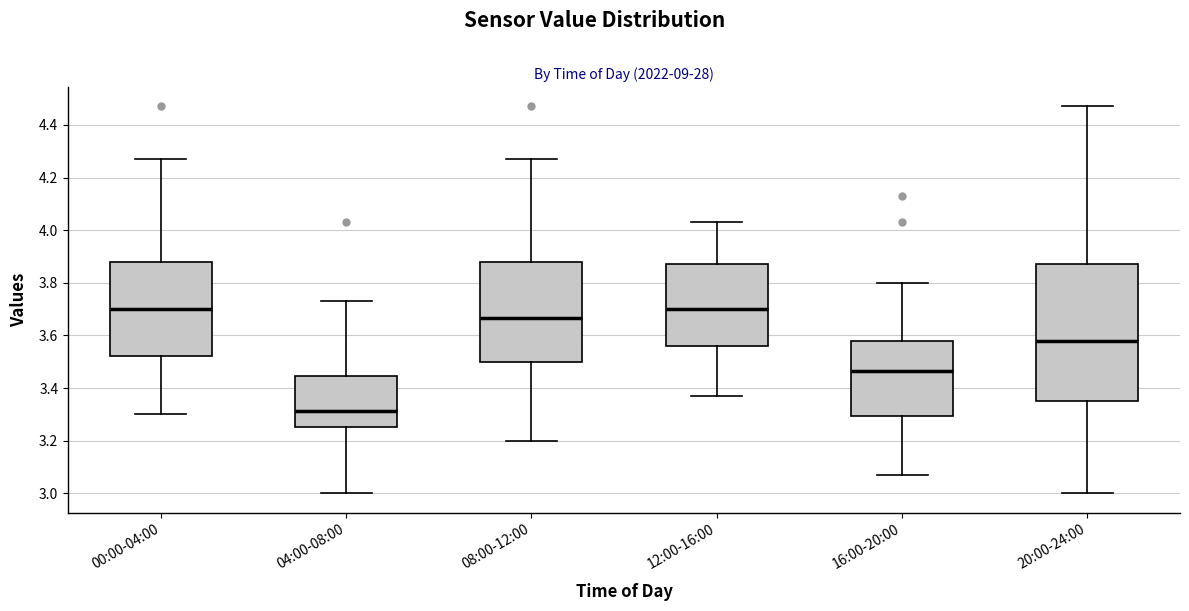

Comparing the boxes themselves (not the whiskers), which one is the tallest?

20:00-24:00